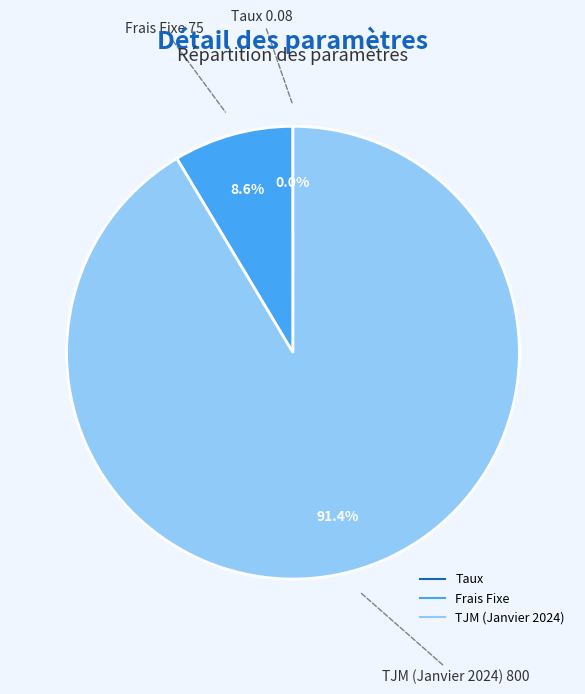

Which has a higher value, Frais Fixe or TJM (Janvier 2024)?

TJM (Janvier 2024)